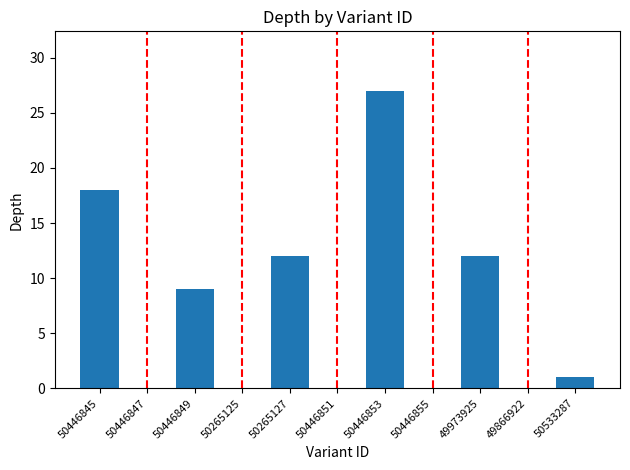

Which category has the lowest value across all series?

50533287